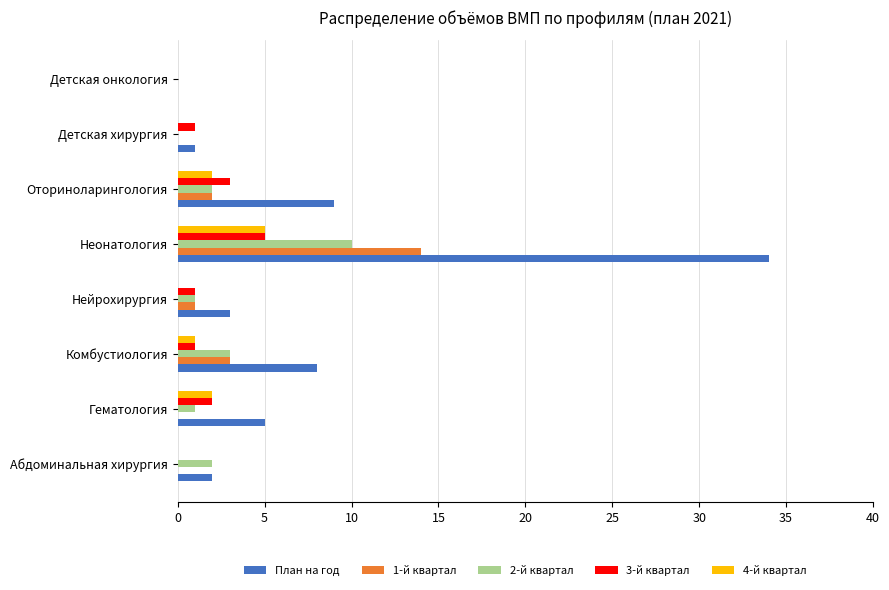

At which label does 3-й квартал reach its peak?

Неонатология